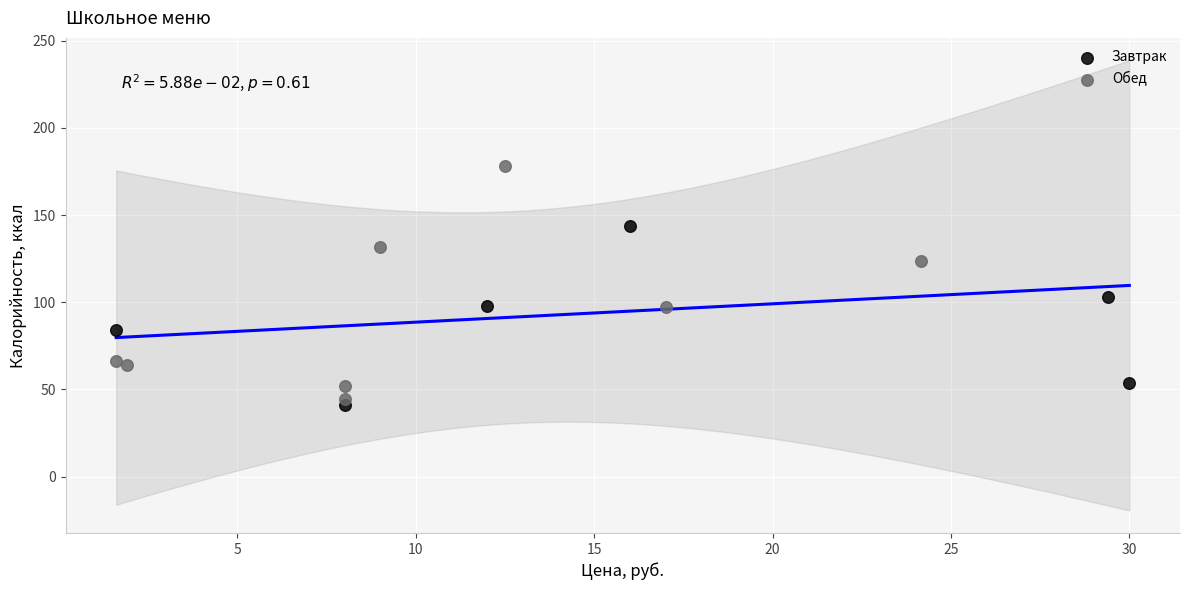

Which series contains the highest Y value?

Обед